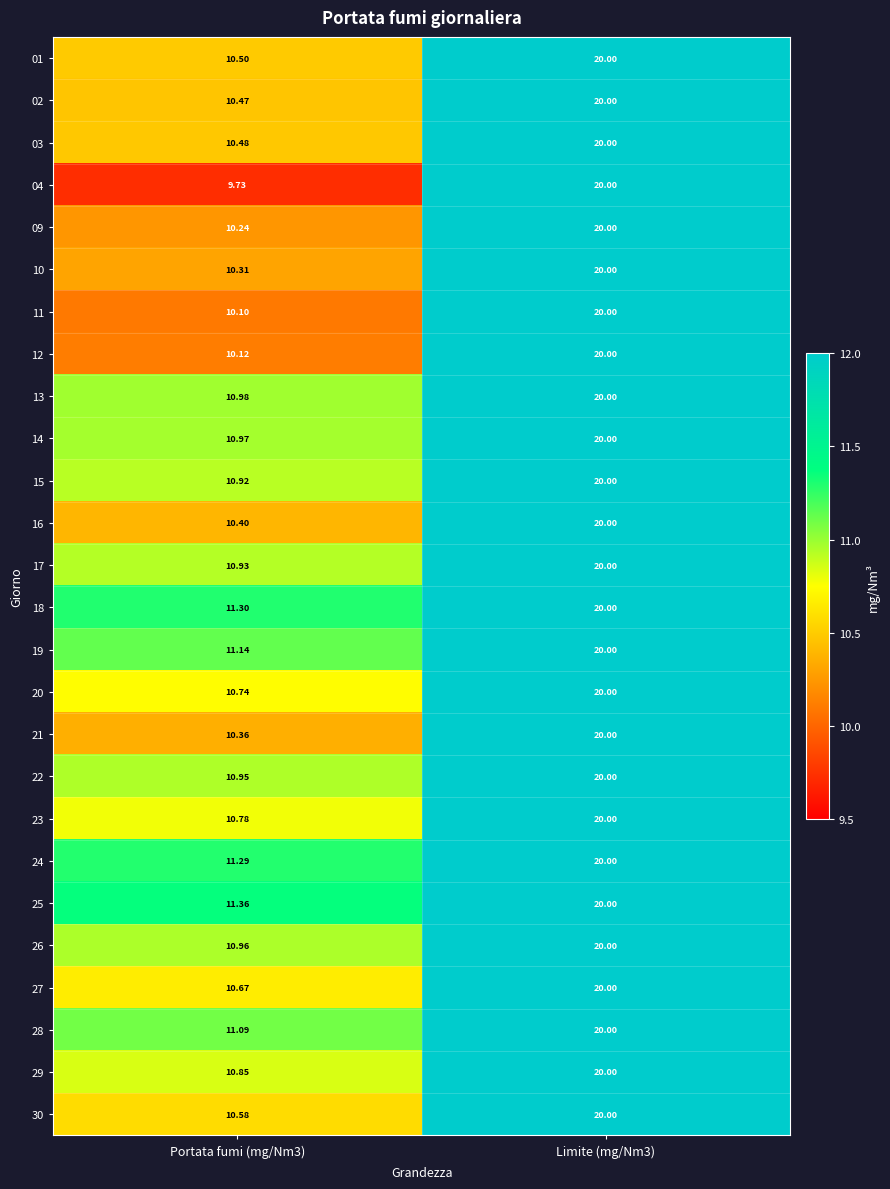

How many data points does each series have?

2